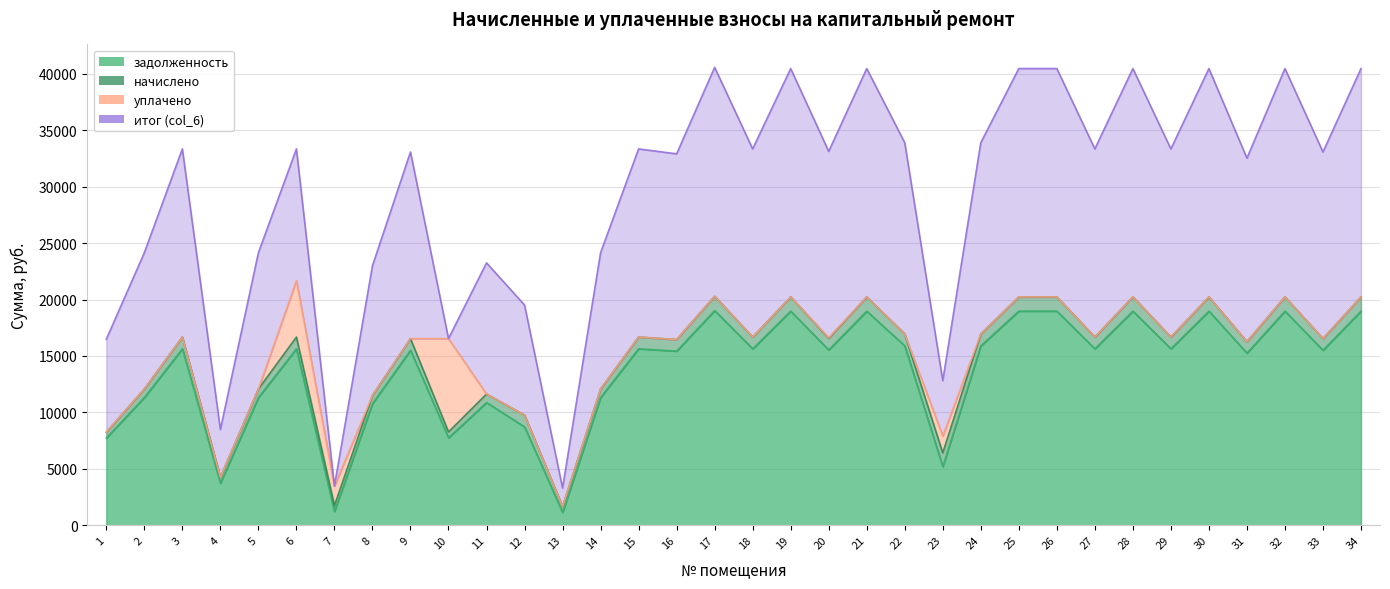

The value of задолженность at 30 is 8006.8. True or false?

False